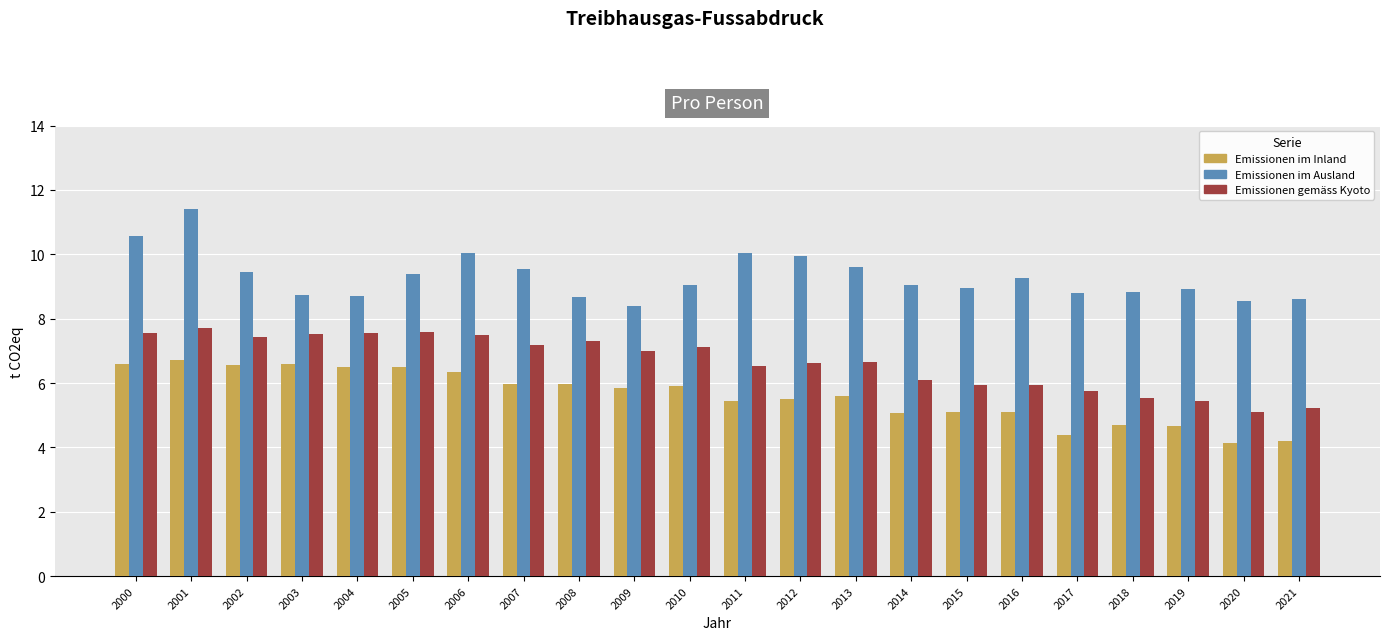

What is the difference between the highest and lowest values at 2009?

2.6